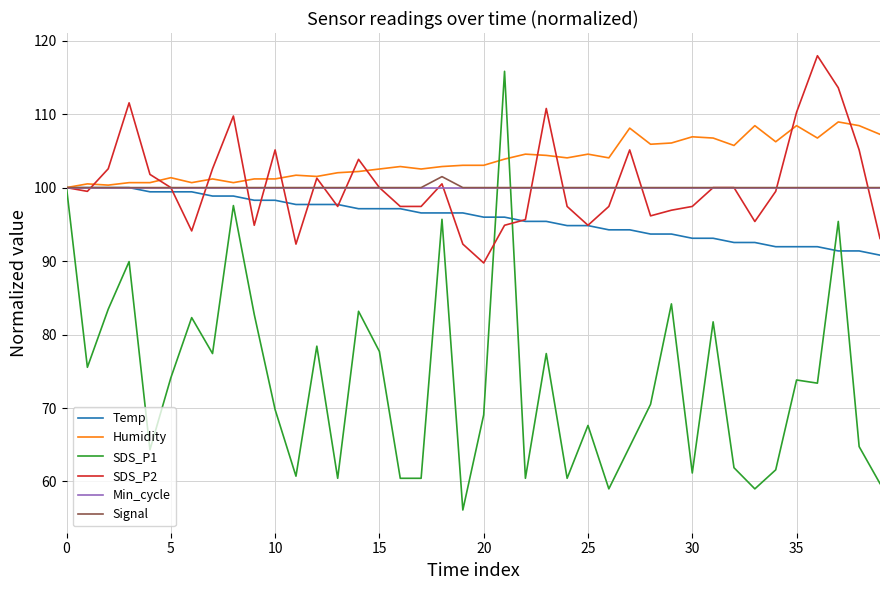

Which series has the largest total across all categories?

Humidity